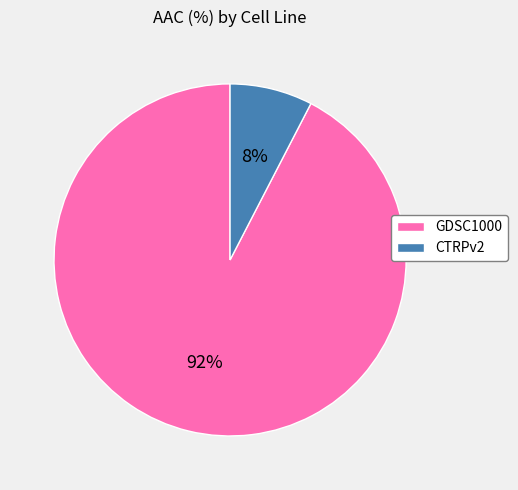

Count the number of slices in the pie.

2